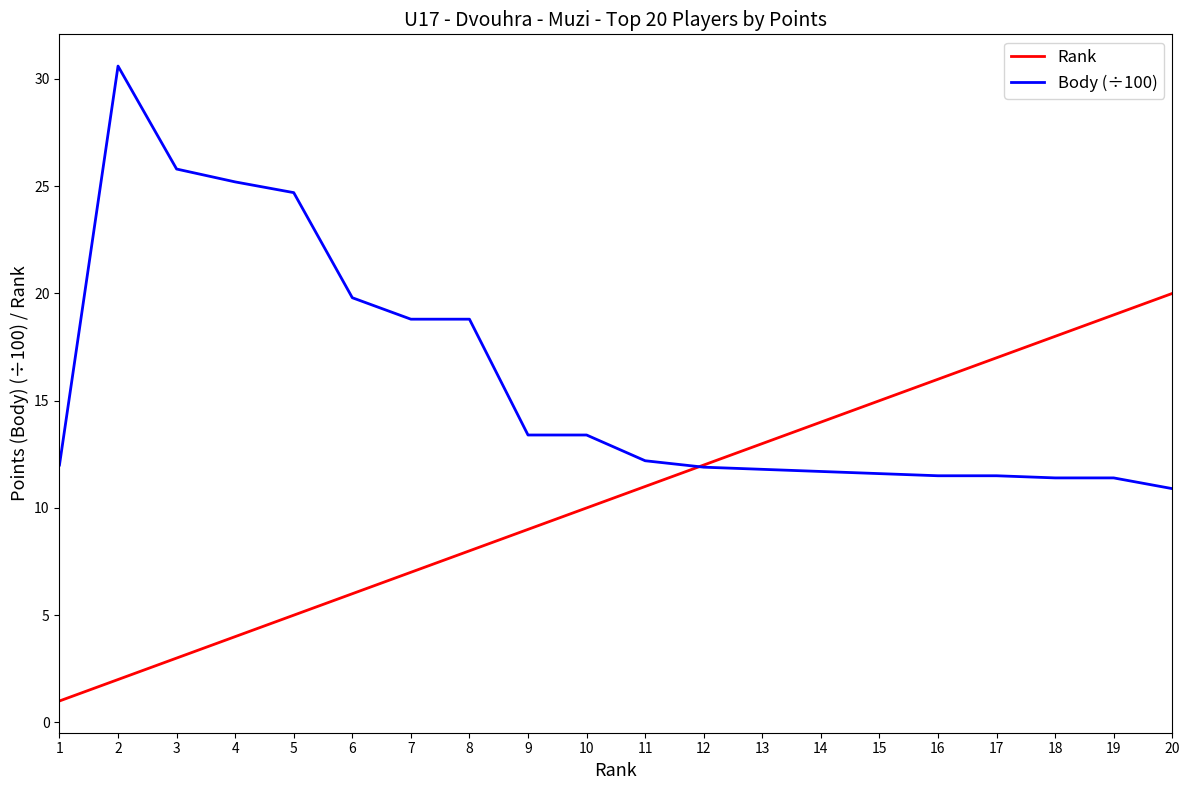

Rank the series at 2 from lowest to highest value.

Rank, Body (÷100)